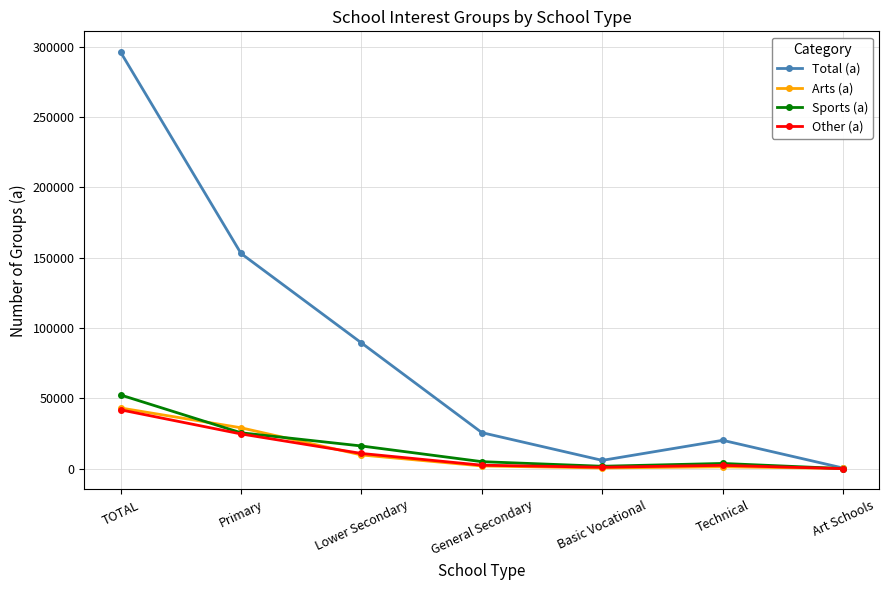

What is the difference between the Arts (a) values at Technical and Lower Secondary?

8406